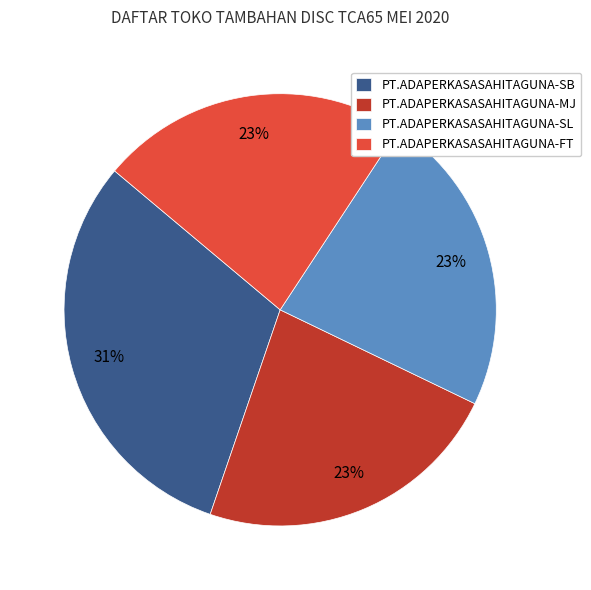

Is there any slice that represents more than half of the pie?

No